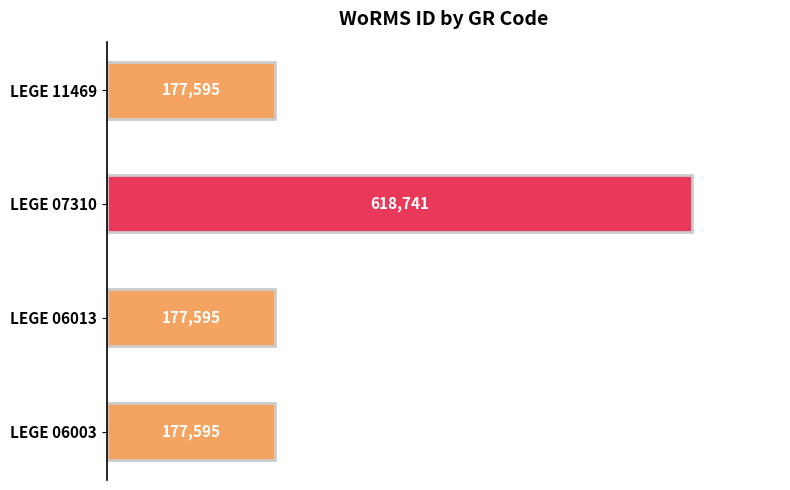

How many values are between 177595 and 618741?

4